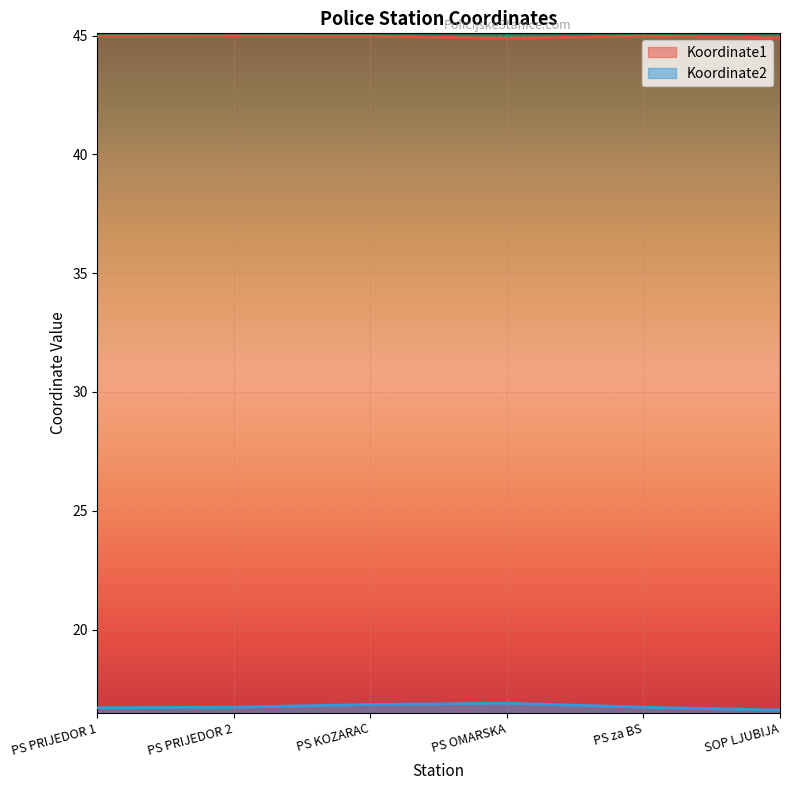

What is the value of the Koordinate2 point at the 1st from the left?

16.7